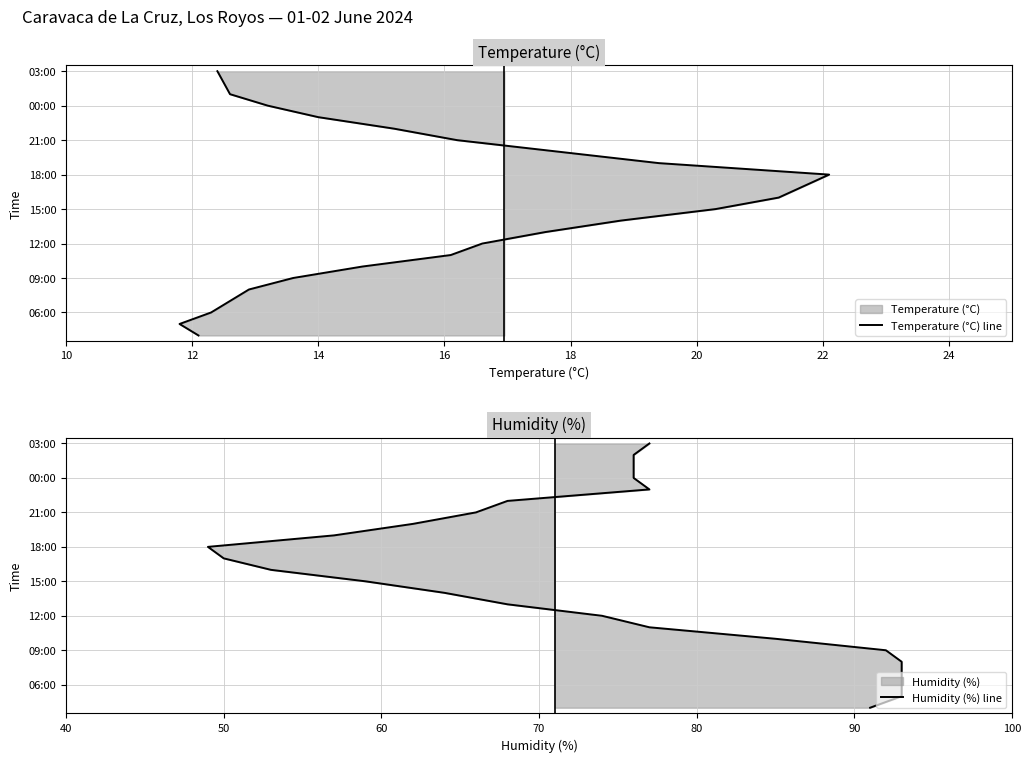

True or false: Humidity (%) line has a value of 9 at 13.

False